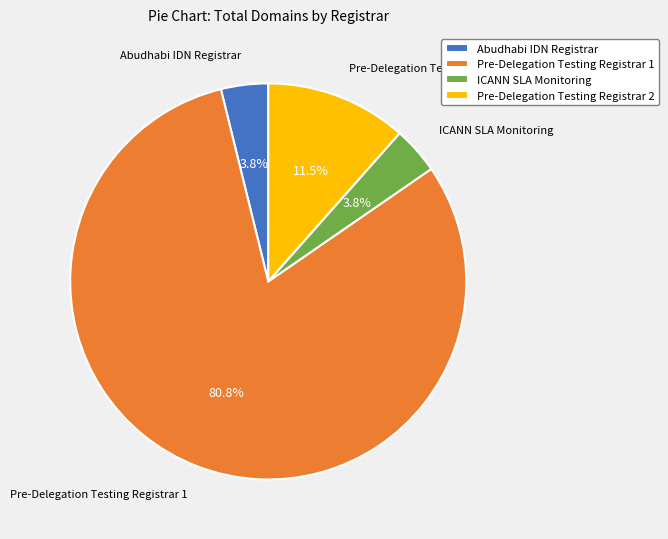

Which category has the biggest portion of the pie?

Pre-Delegation Testing Registrar 1